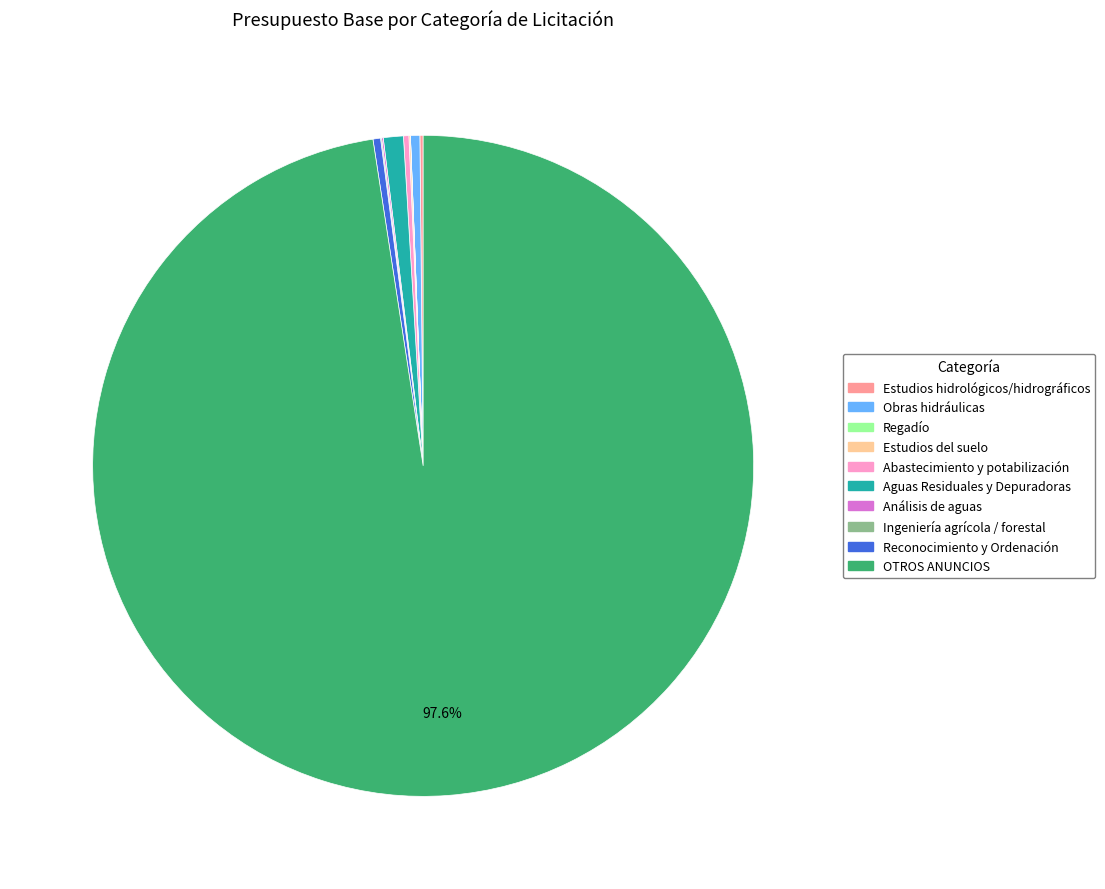

To the nearest percent, what is the average slice percentage?

10%